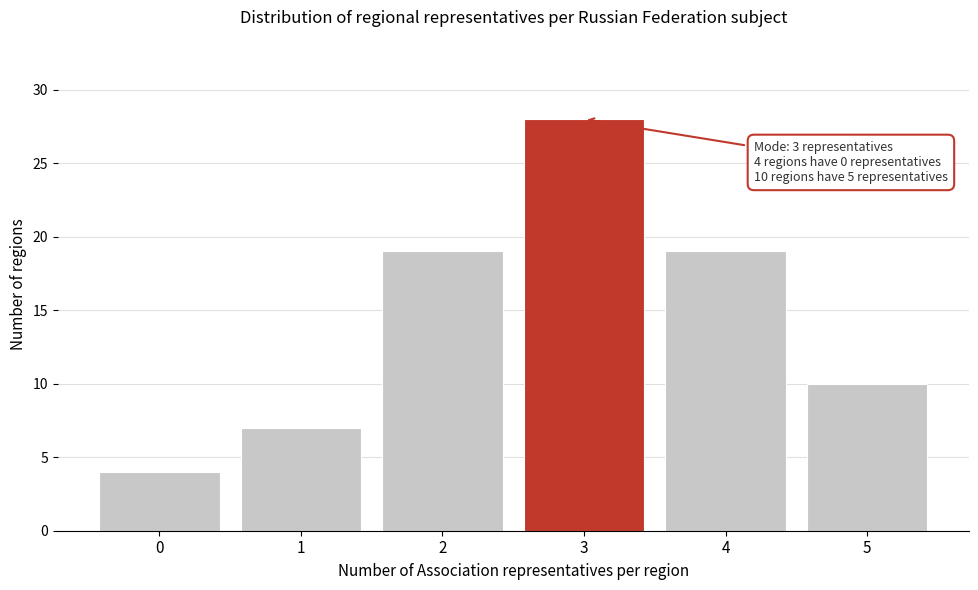

Reading left to right, extract all data points from this chart.

4	7	19	28	19	10